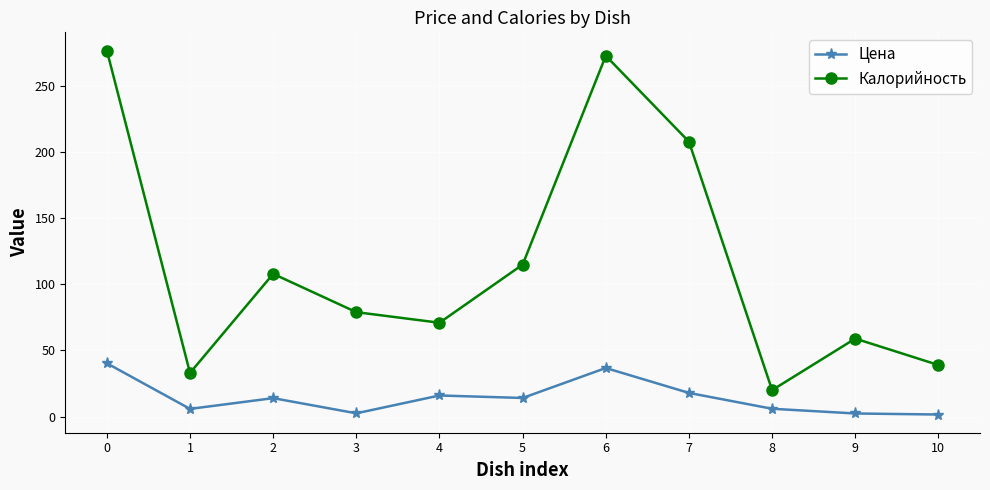

How many lines are shown in the chart?

2